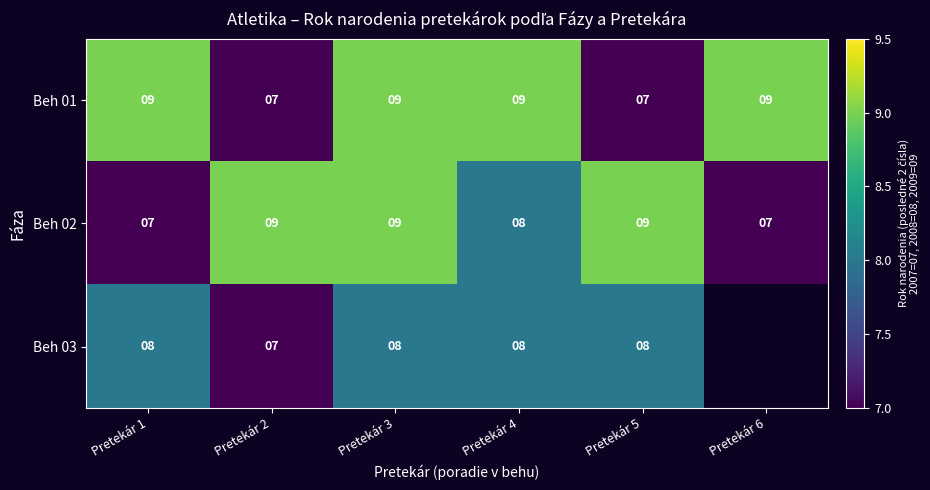

What is the difference between the highest and lowest values at Pretekár 1?

2